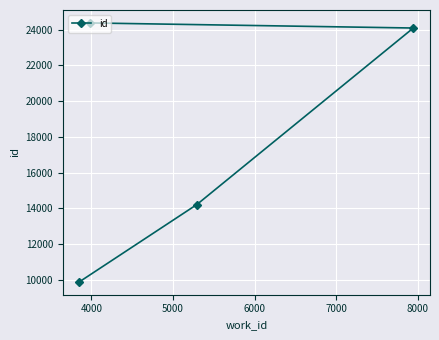

What is the value of the 1st point from the left?

9899